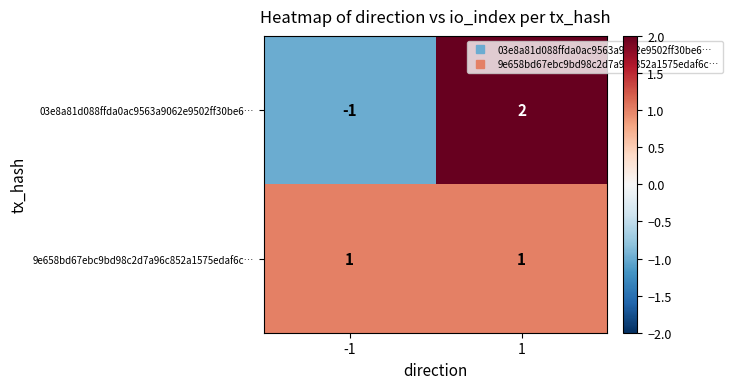

At how many categories does at least one series exceed 0?

2